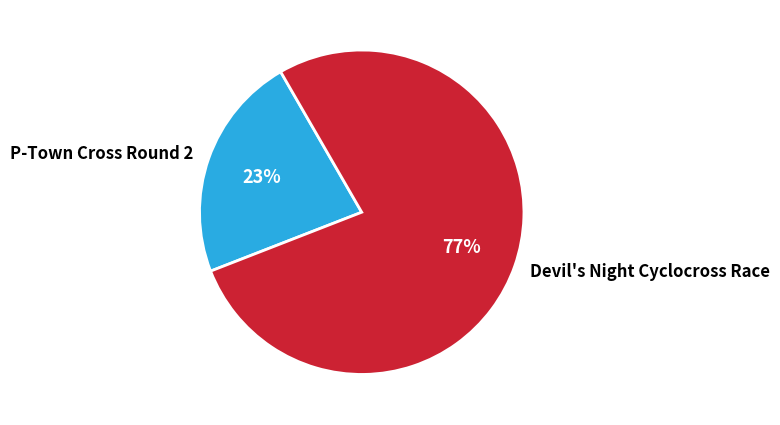

To the nearest percent, what portion does Devil's Night Cyclocross Race represent?

77%